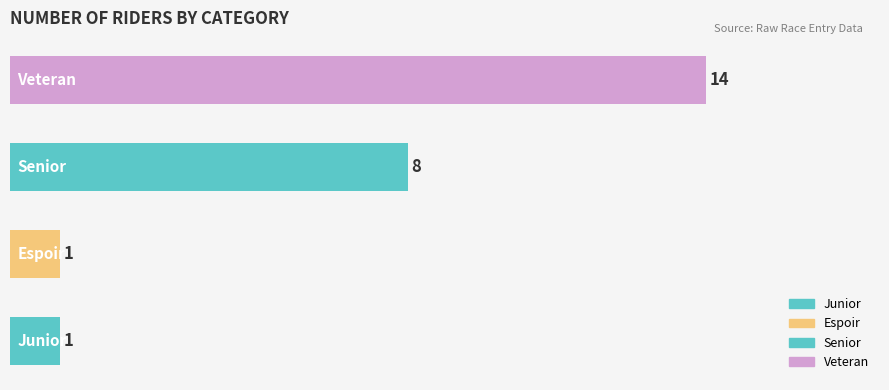

Are the bars horizontal?

Yes